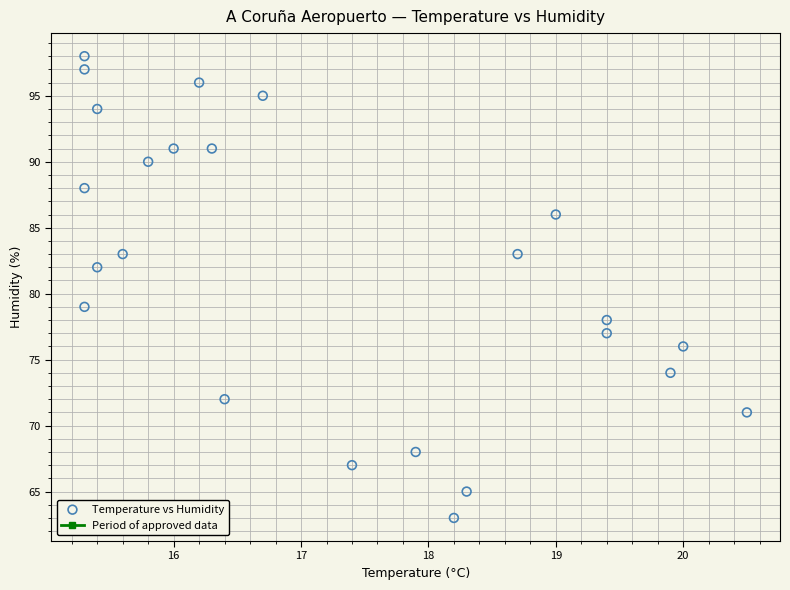

What Y value in the scatter plot is closest to 80?

79